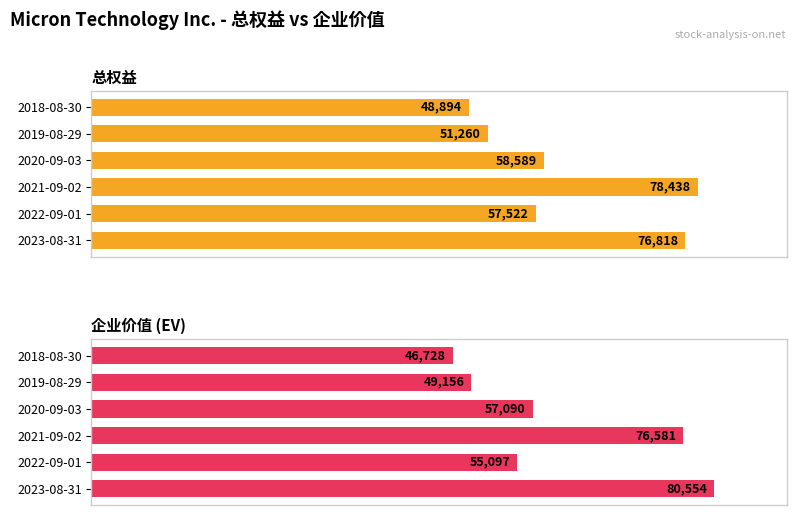

True or false: 总权益 has a value of 152.9 at 2021-09-02.

False